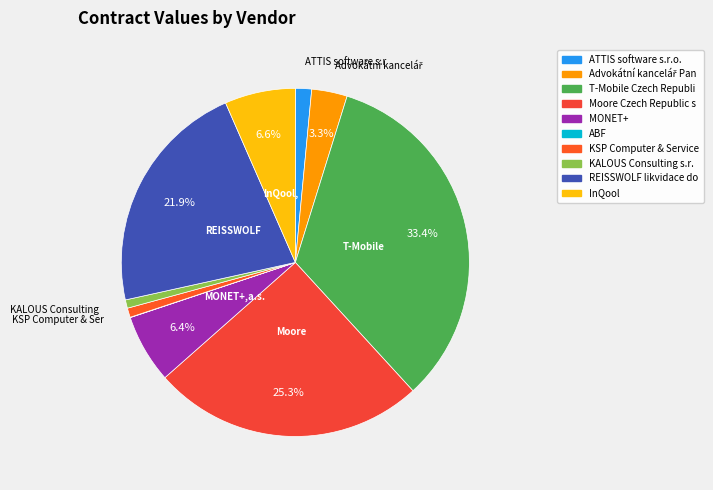

Rank the categories by value from lowest to highest.

ABF, a.s., KALOUS Consulting s.r.o., KSP Computer & Services, s.r.o., ATTIS software s.r.o., Advokátní kancelář Panýr, s.r.o., MONET+,a.s., InQool, a.s., REISSWOLF likvidace dokumentů a dat, s.r.o., Moore Czech Republic s.r.o., T-Mobile Czech Republic, a.s.